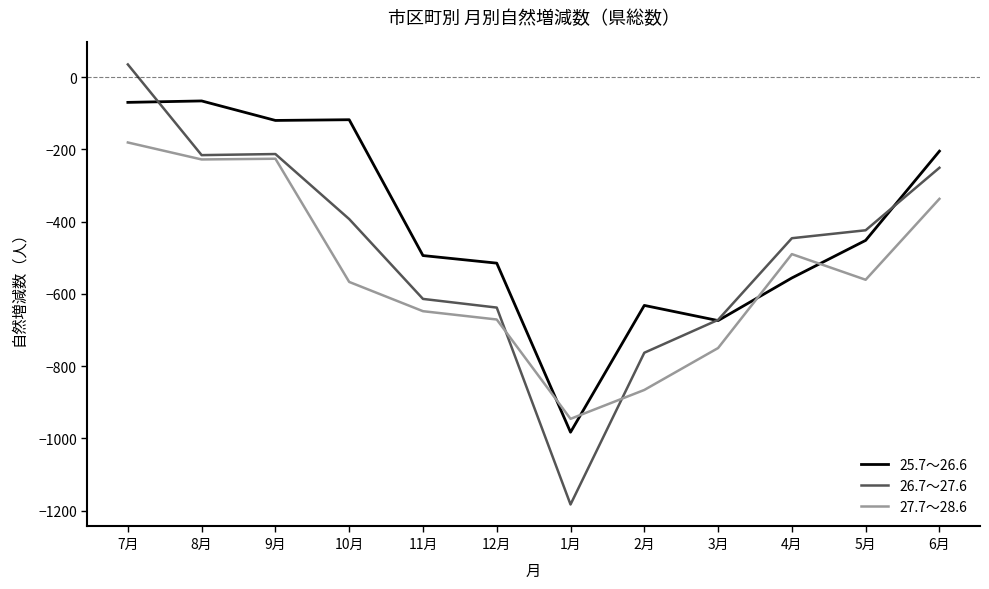

What is the sum of all 27.7～28.6 values?

-6471